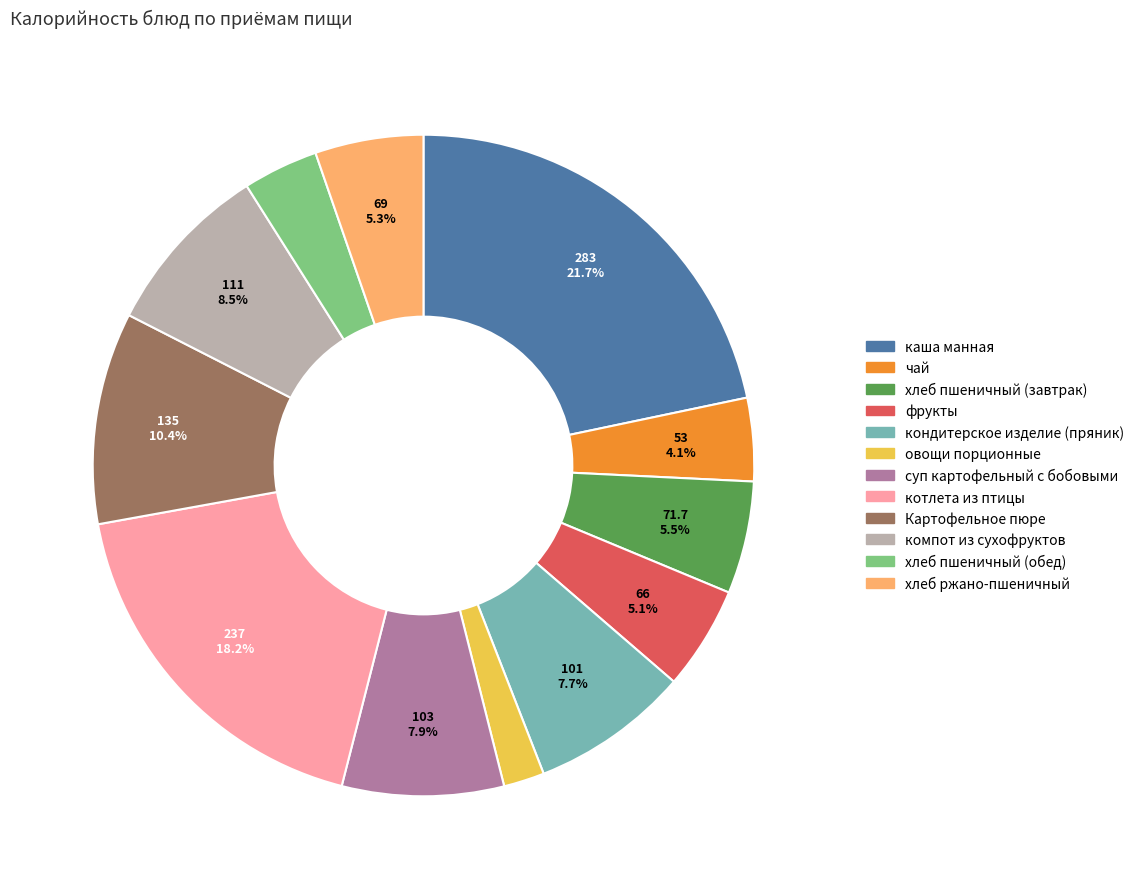

Does овощи порционные represent more than half of the total?

No